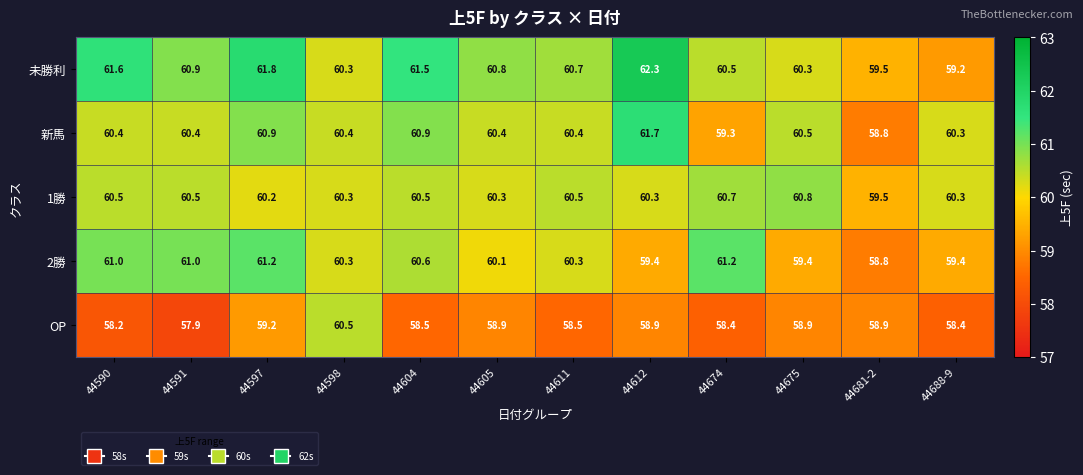

Rank the series by their maximum value, from highest to lowest.

未勝利, 新馬, 2勝, 1勝, OP